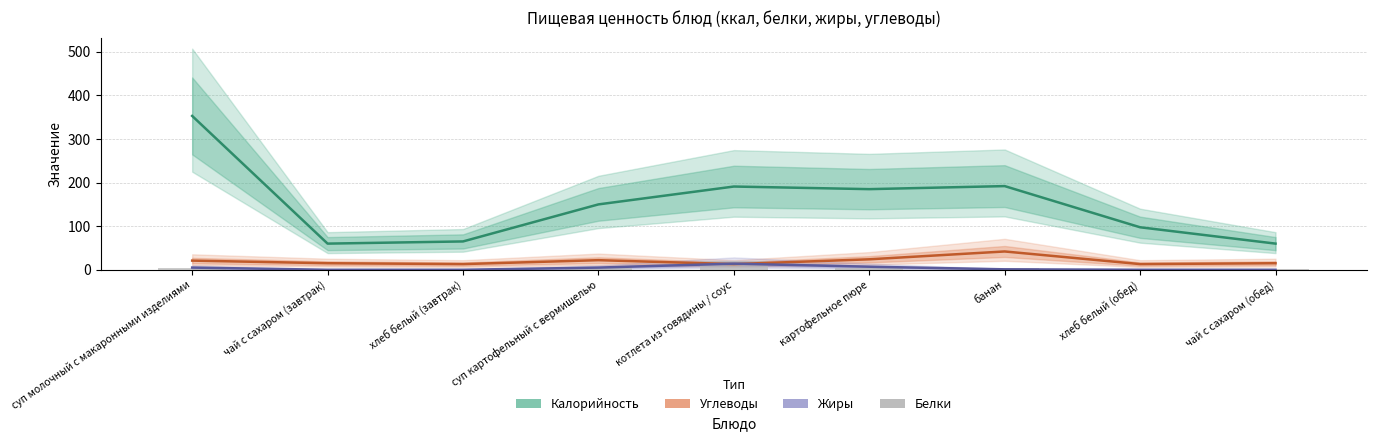

What is the difference between the maximum and minimum values in the Калорийность series?

293.0